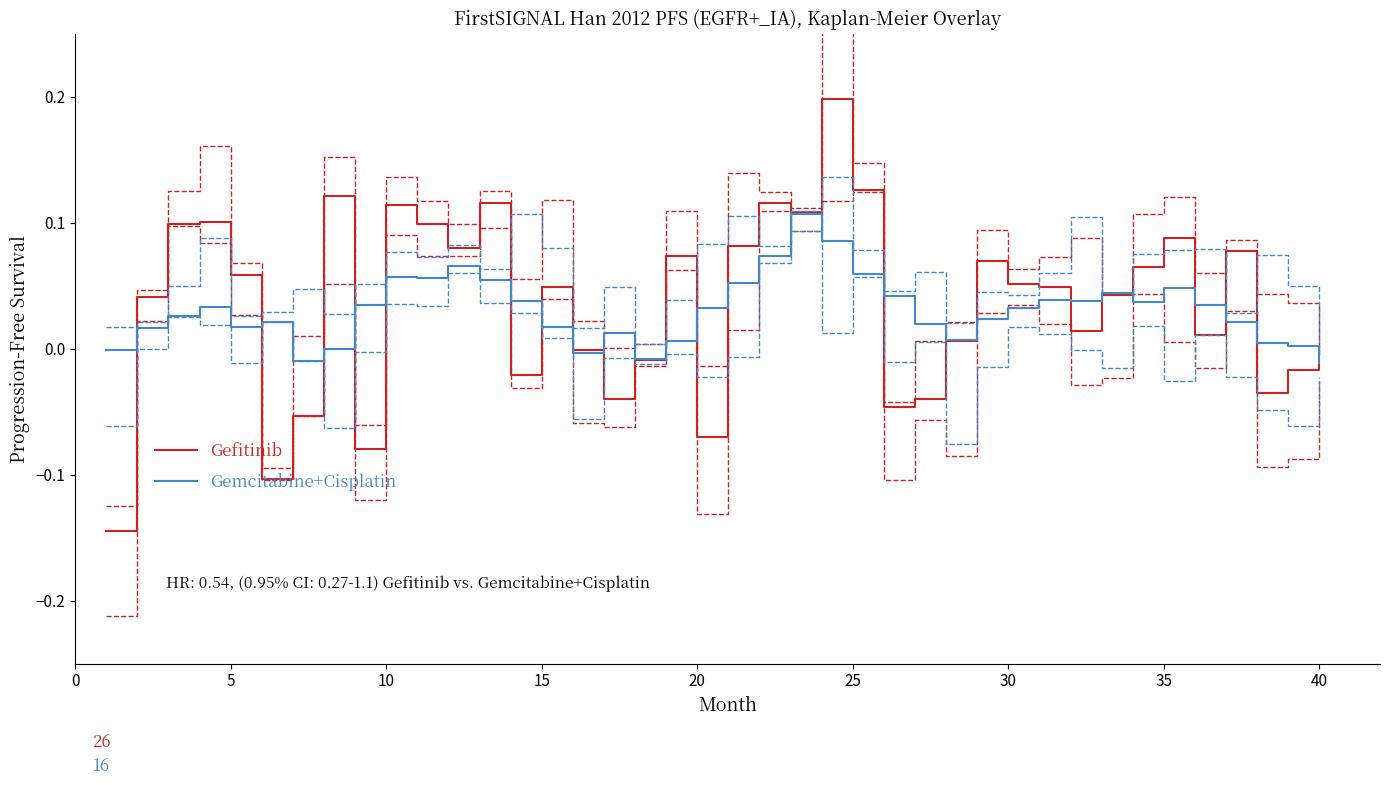

Rank the series by their average value, from lowest to highest.

Gemcitabine+Cisplatin, Gefitinib